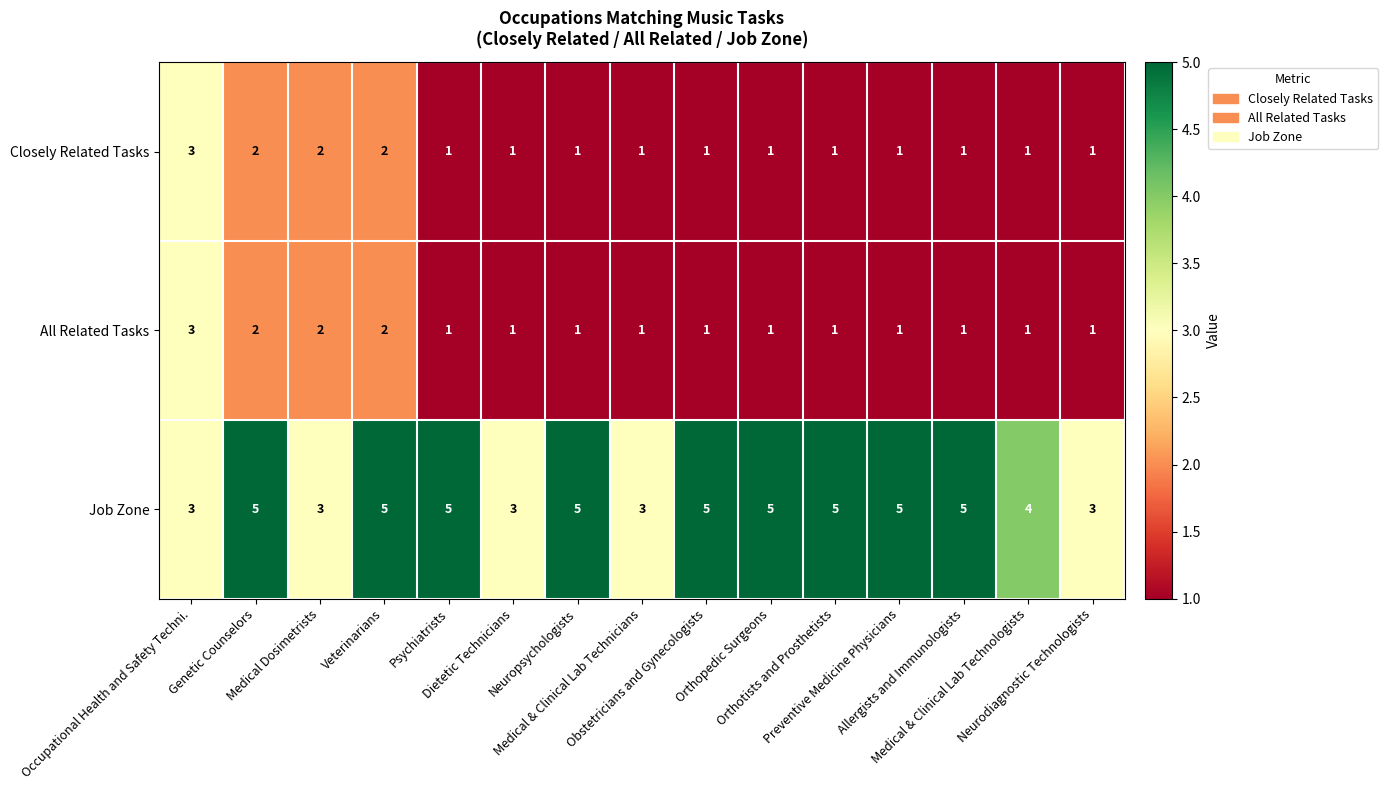

What is the highest value of the All Related Tasks series?

3